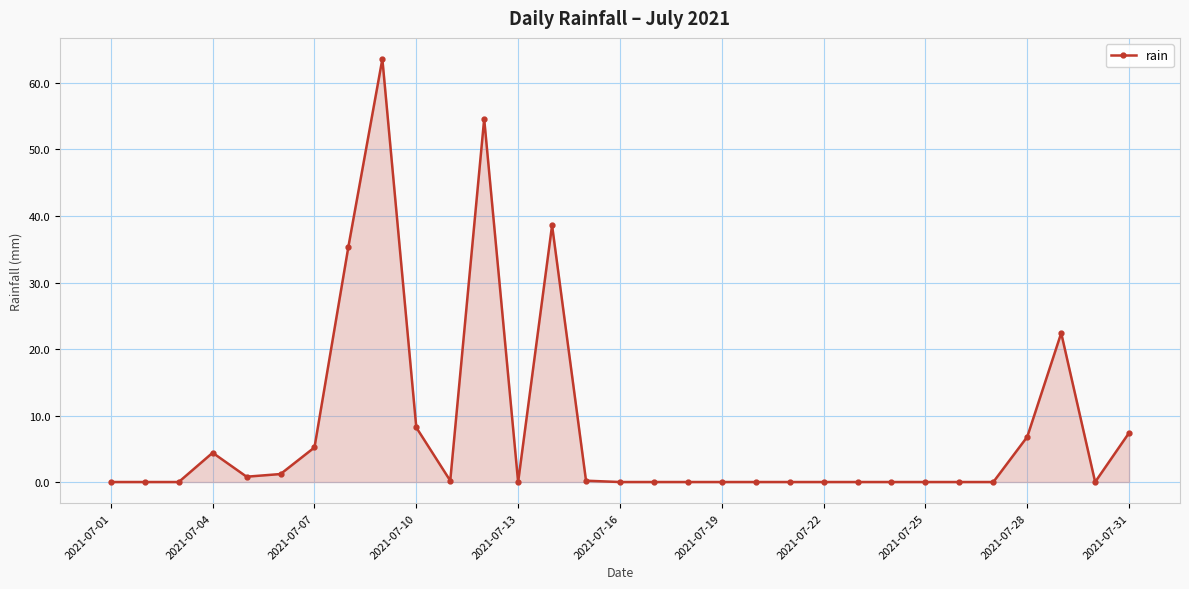

What is the greatest value displayed?

63.6